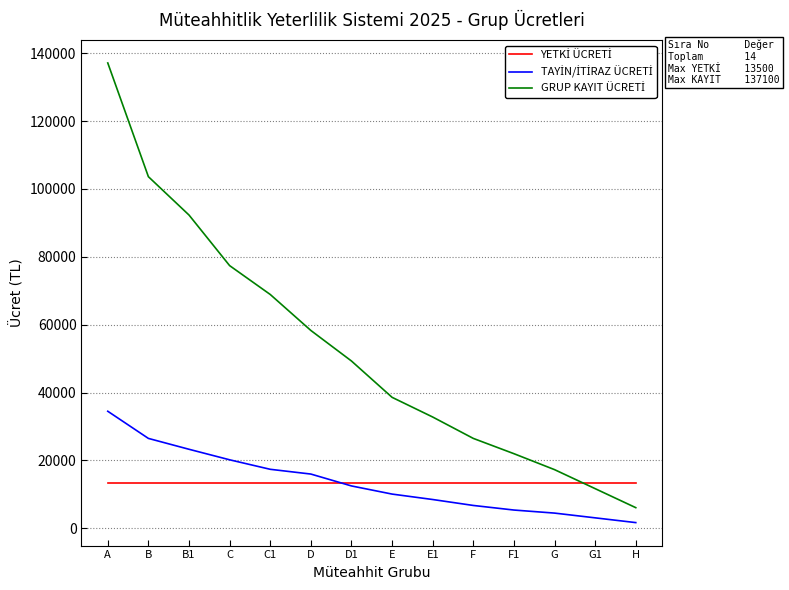

What is the difference between the highest and lowest values at E1?

24300